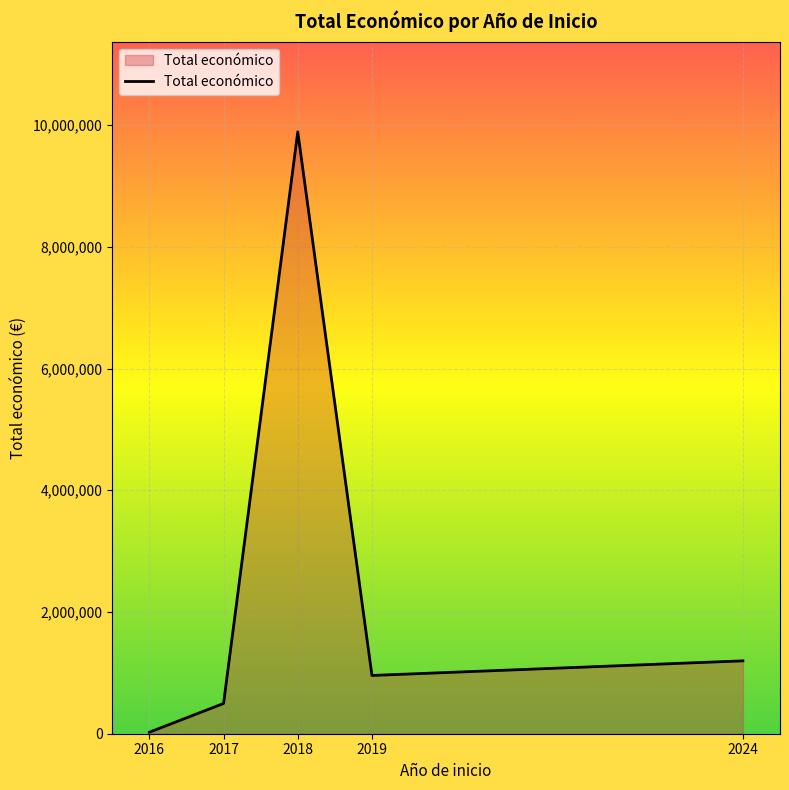

Where is the first local maximum?

2018